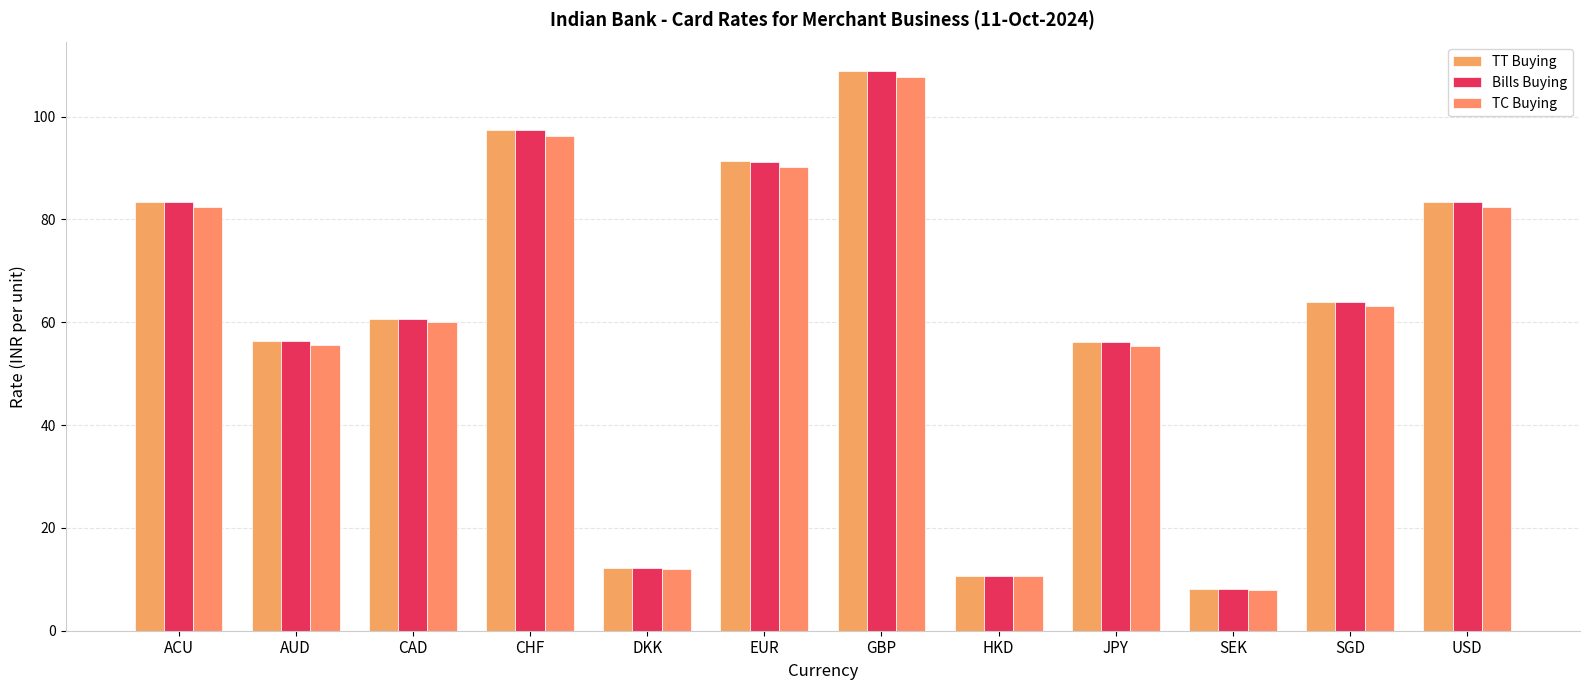

List the series in order of their peak value, lowest first.

TC Buying, Bills Buying, TT Buying